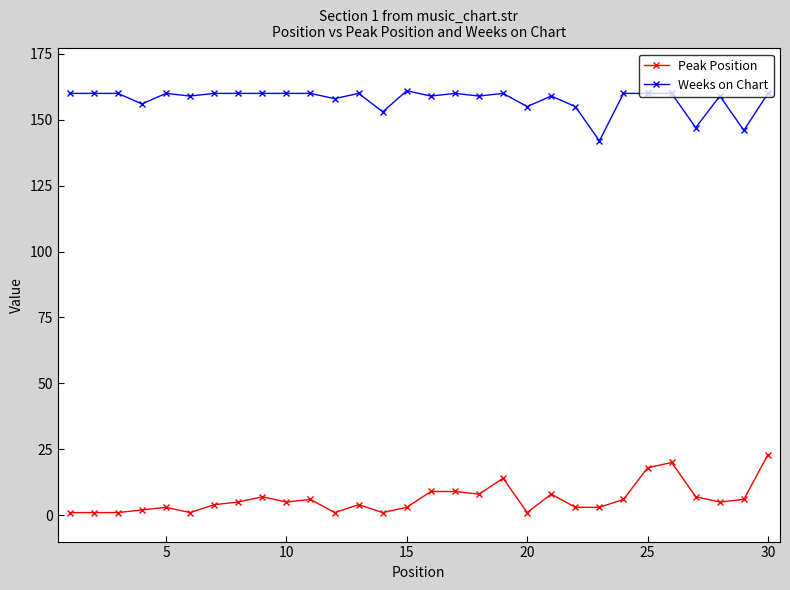

How many lines are shown in the chart?

2